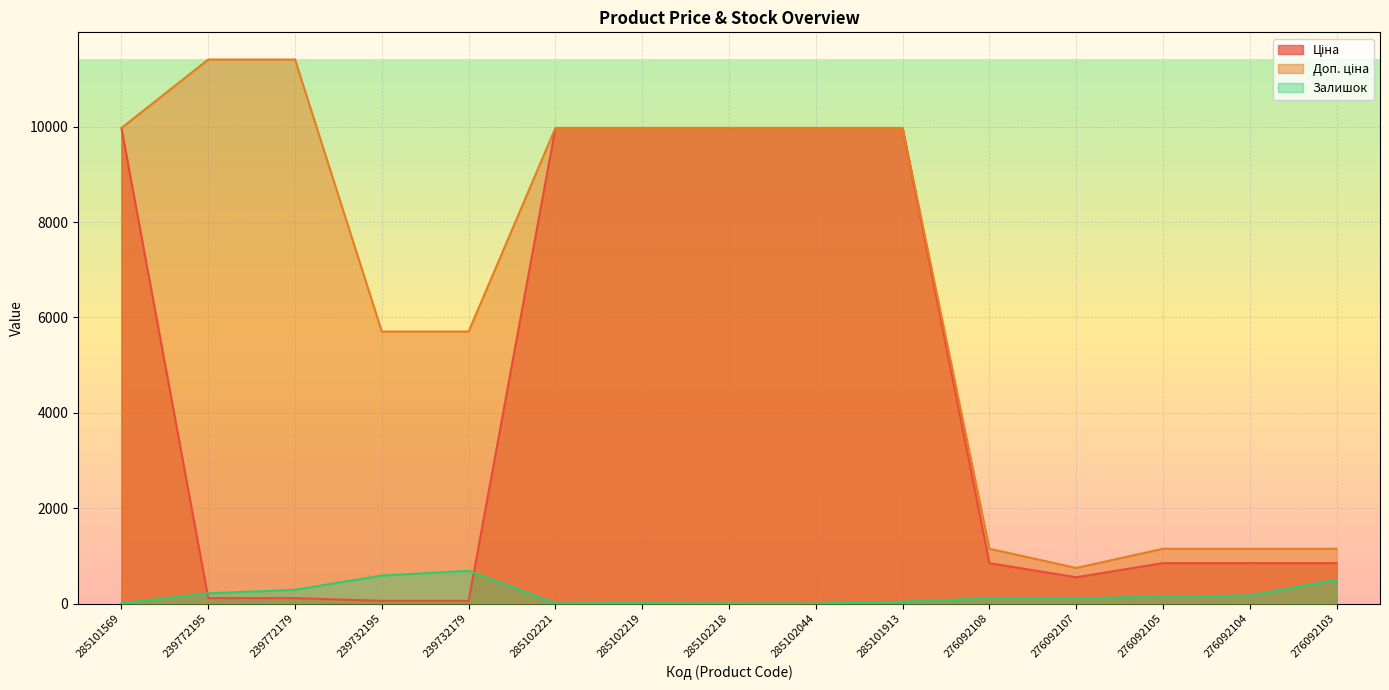

True or false: Доп. ціна has more than 0 interior local peaks.

False